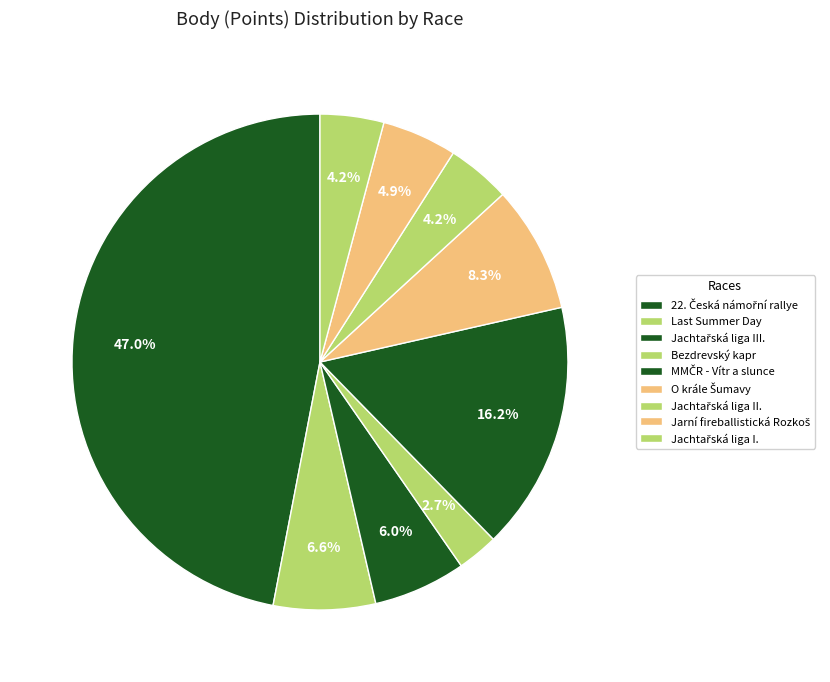

To the nearest percent, what is the difference between the 22. Česká námořní rallye and Jachtařská liga II. slice percentages?

43%